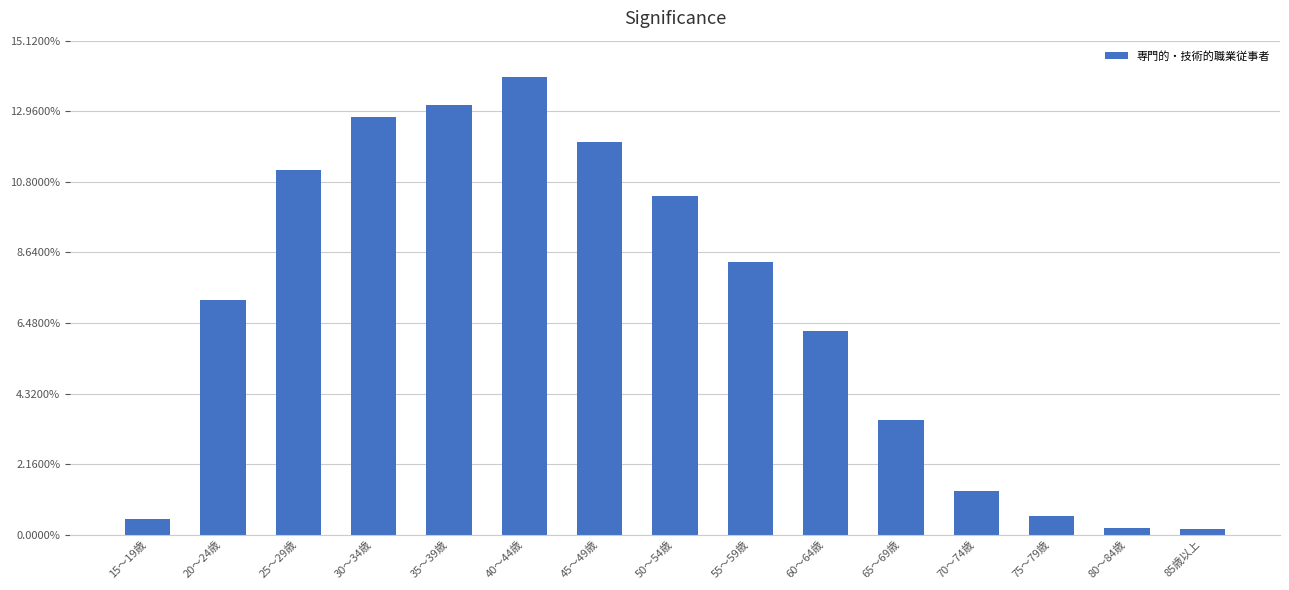

Count the number of categories in the chart.

15